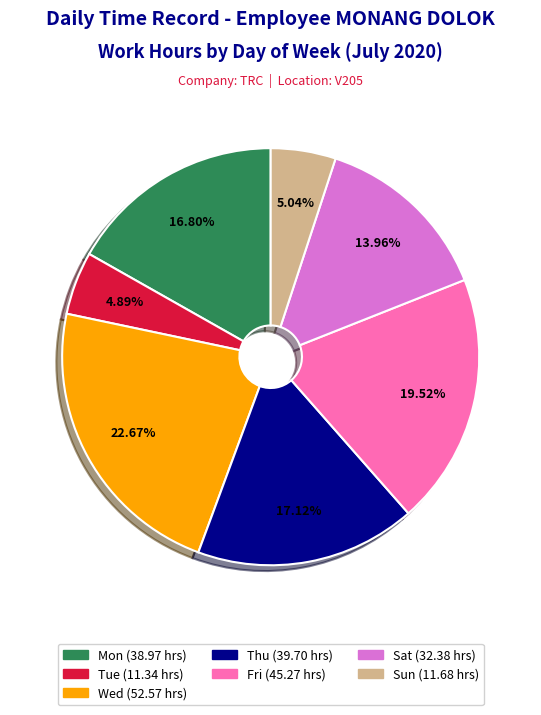

Is there any slice that represents more than half of the pie?

No